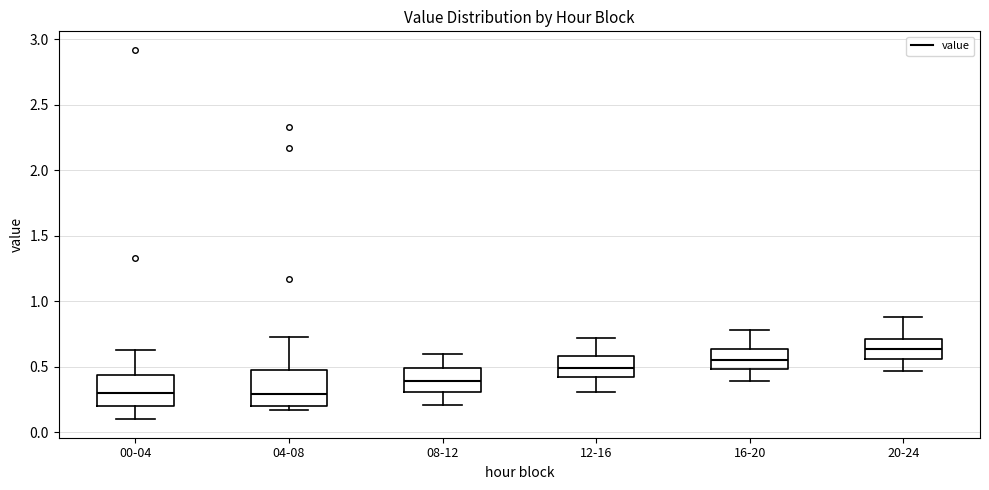

Which box's median line is the highest?

20-24